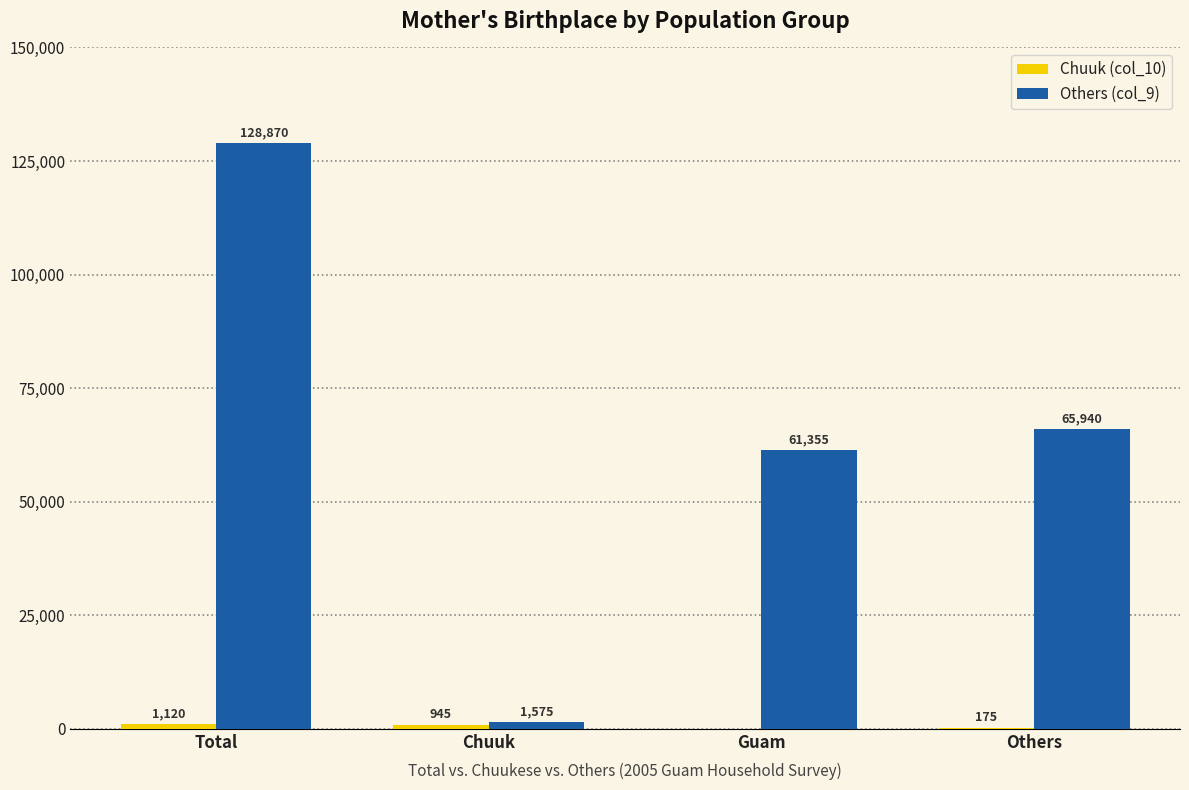

The value of Others (col_9) at Guam is 94038. True or false?

False